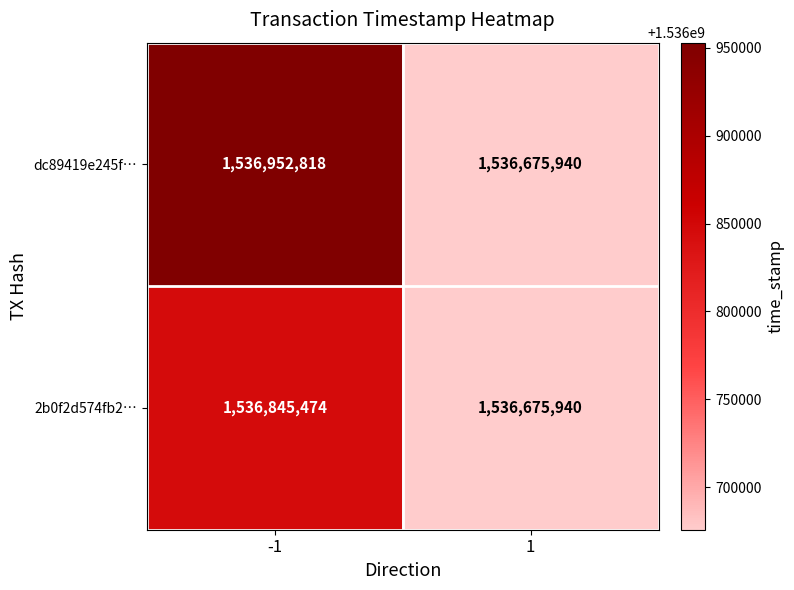

At which category is the sum across all series the highest?

-1